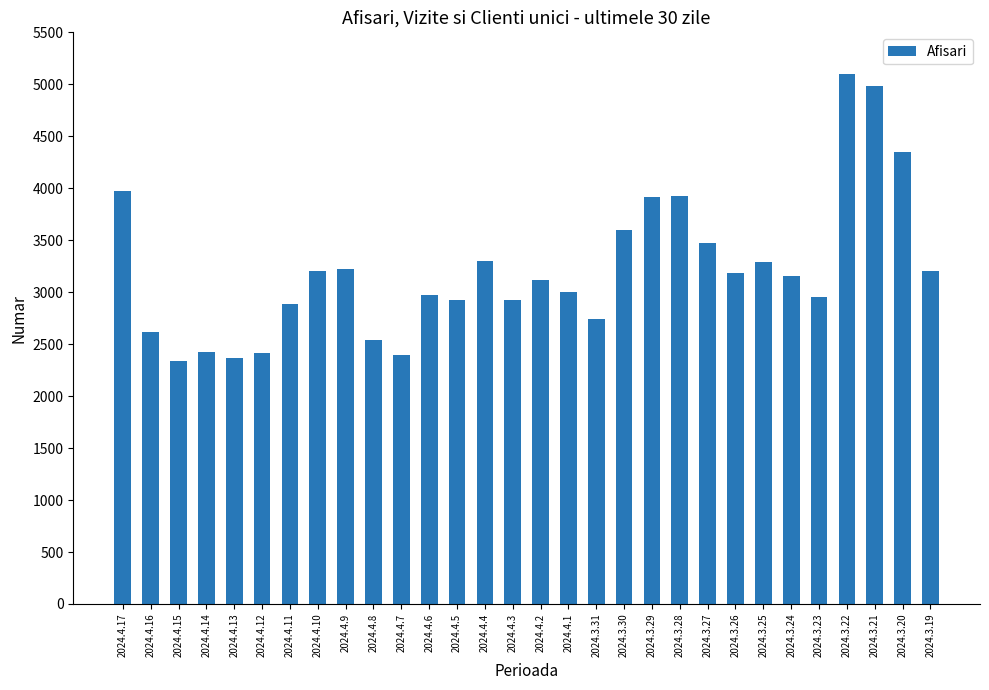

What is the approximate value at 2024.3.30, to the nearest 10?

3600